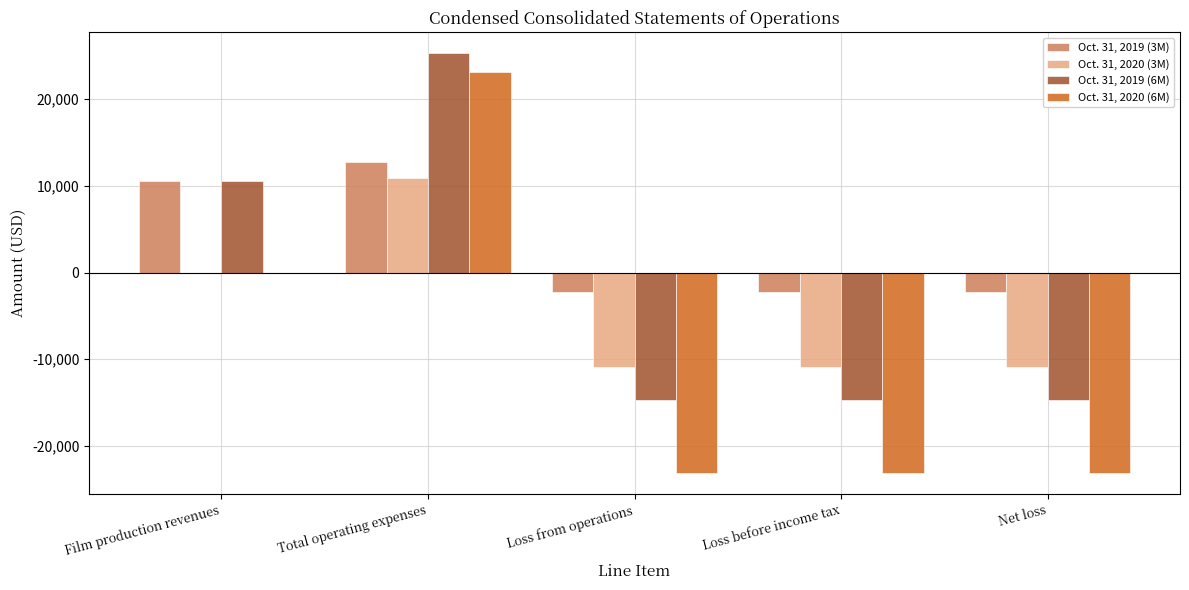

Is it true that Oct. 31, 2020 (6M) equals 14501 at Film production revenues?

False